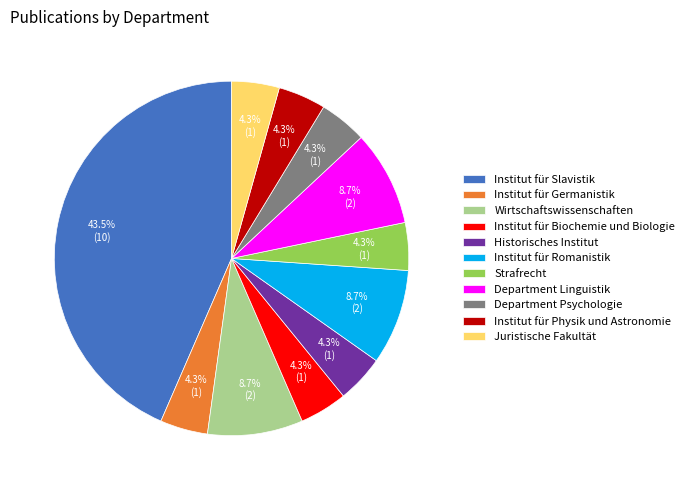

How much of the chart is everything except Department Linguistik?

91.3%